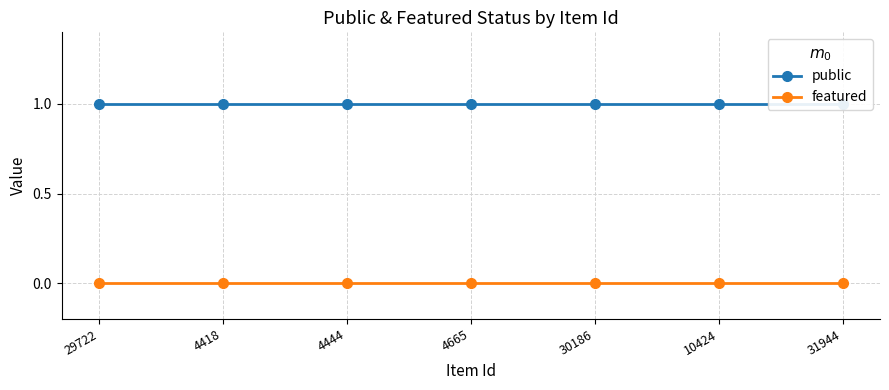

Reading right to left, transcribe all the data shown in this chart.

public: 1	1	1	1	1	1	1
featured: 0	0	0	0	0	0	0